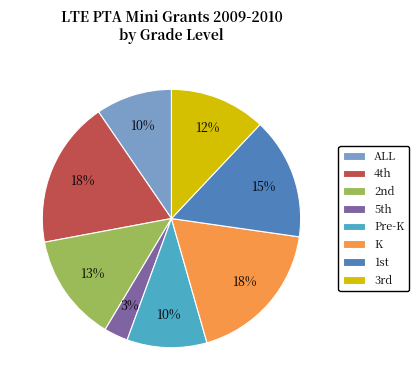

True or false: K accounts for 18% of the total.

True